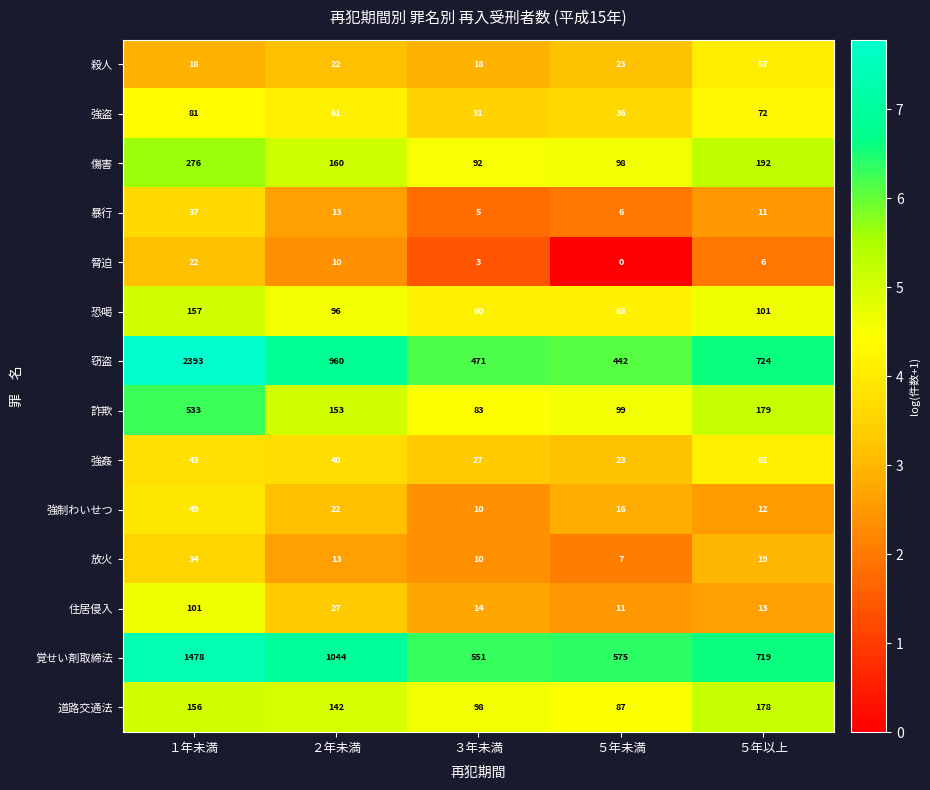

Rank the series by their maximum value, from highest to lowest.

窃盗, 覚せい剤取締法, 詐欺, 傷害, 道路交通法, 恐喝, 住居侵入, 強盗, 強姦, 殺人, 強制わいせつ, 暴行, 放火, 脅迫